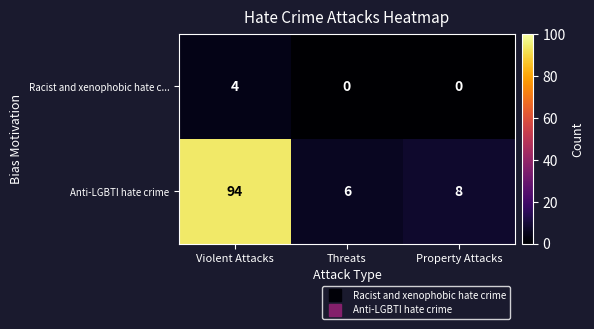

Reading left to right, transcribe all the data shown in this chart.

Racist and xenophobic hate c...: Violent Attacks=4	Threats=0	Property Attacks=0
Anti-LGBTI hate crime: Violent Attacks=94	Threats=6	Property Attacks=8